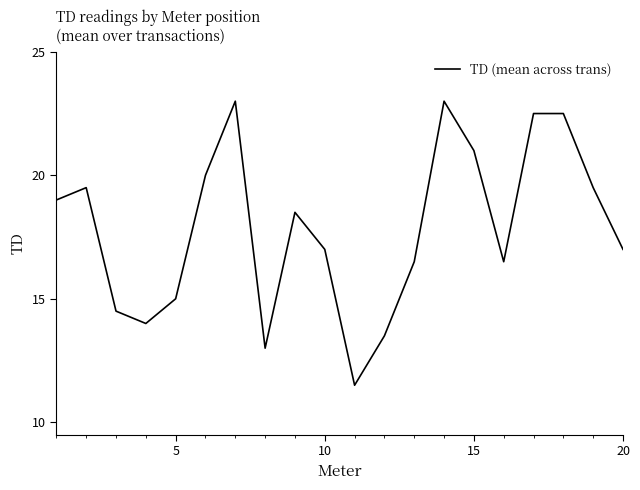

What is the smallest value displayed?

11.5